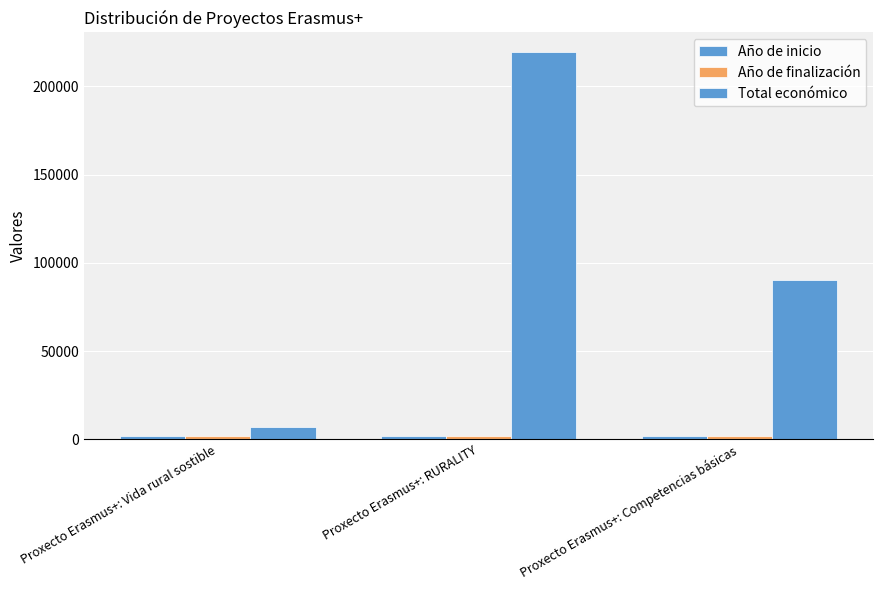

What is the minimum value shown in the chart?

2014